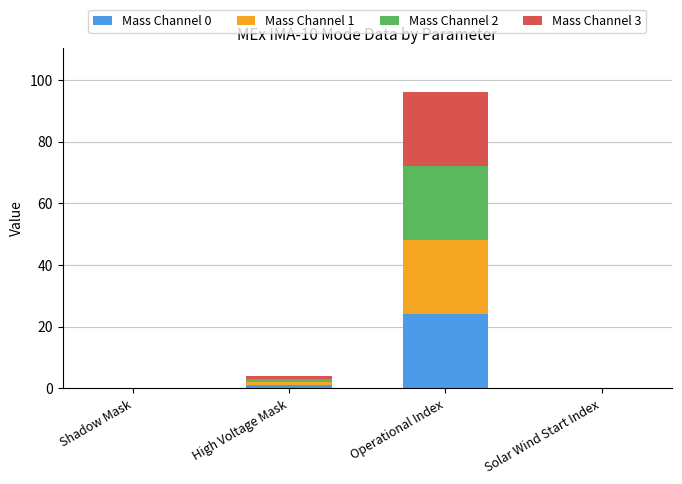

Is it true that Mass Channel 0 equals 24 at Operational Index?

True